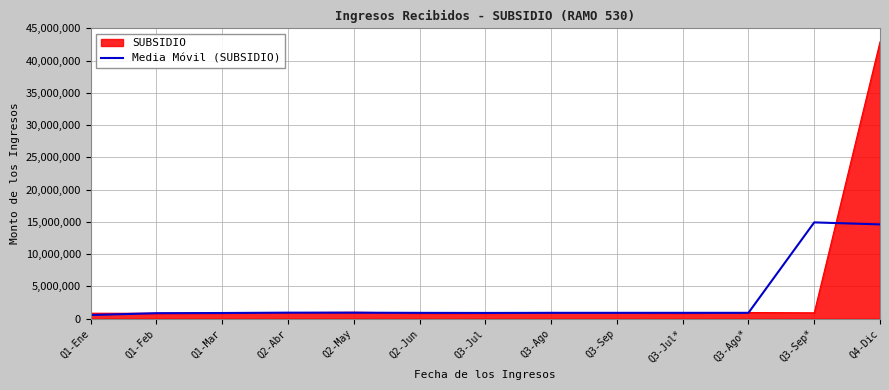

What is the maximum value for SUBSIDIO?

42916162.0